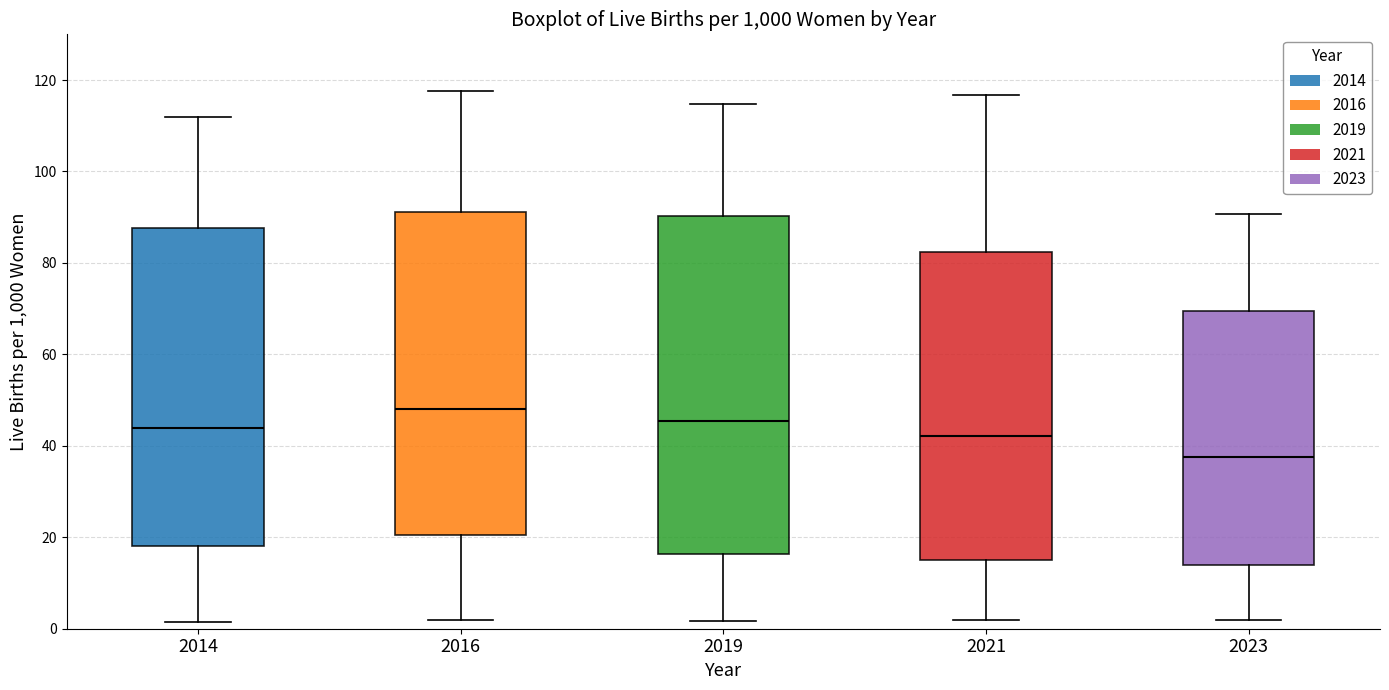

Where is the lower edge of the box at x = 2016 on the y-axis? The values are not printed on the chart, so give them approximately, as read against the axis.

20